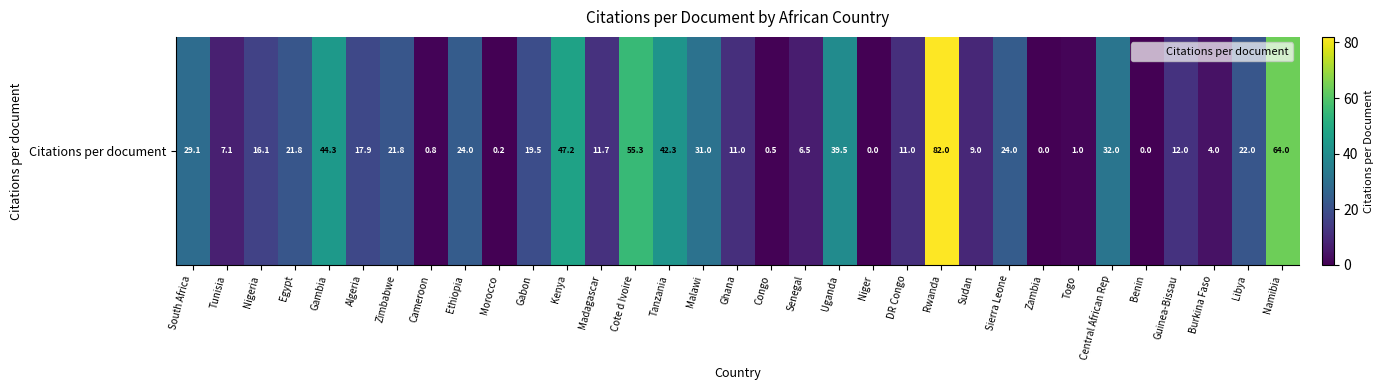

At which label does the data first exceed 17?

South Africa